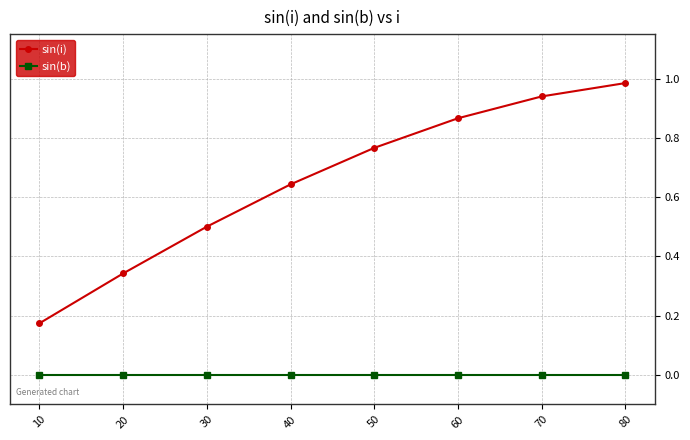

True or false: sin(i) has more than 2 interior local peaks.

False